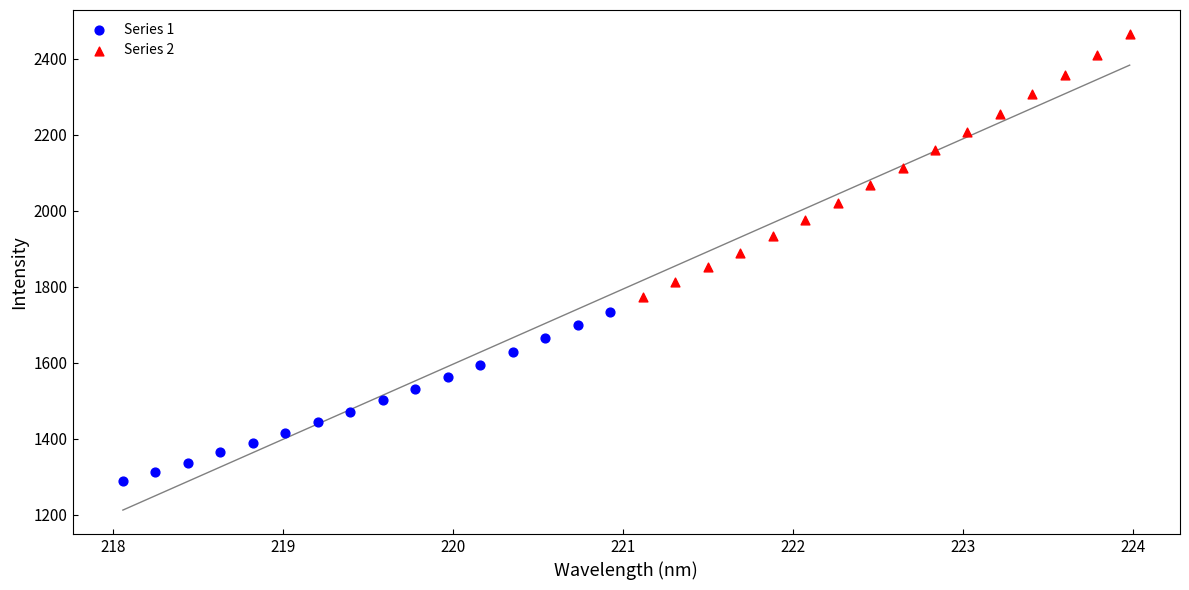

Which series reaches the minimum Y coordinate?

Series 1